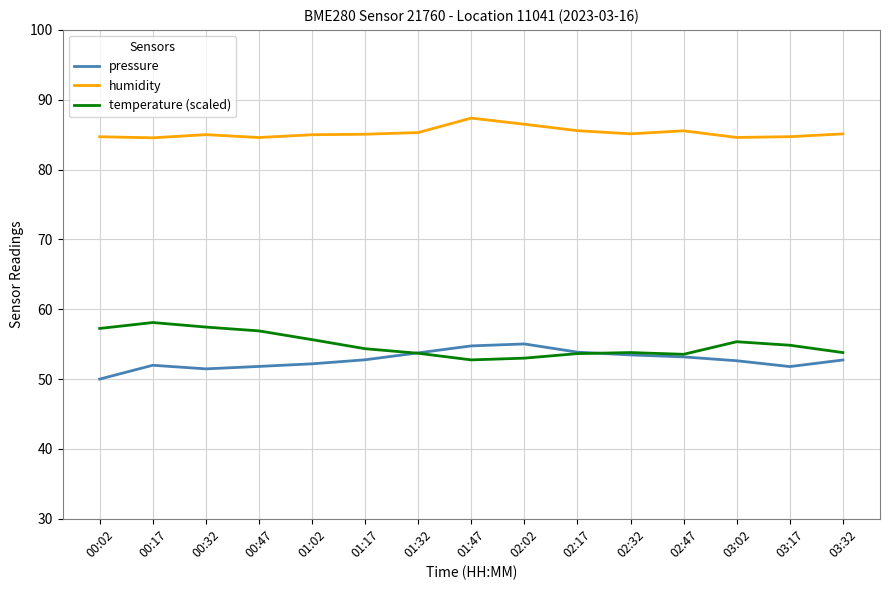

Which category has the lowest value in the pressure series?

00:02